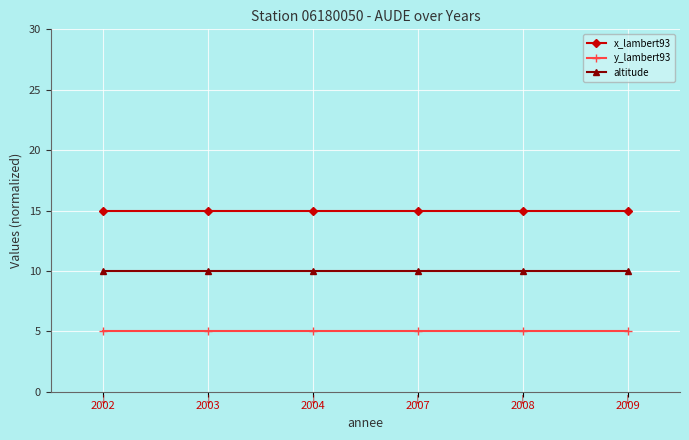

What is the maximum value for y_lambert93?

5